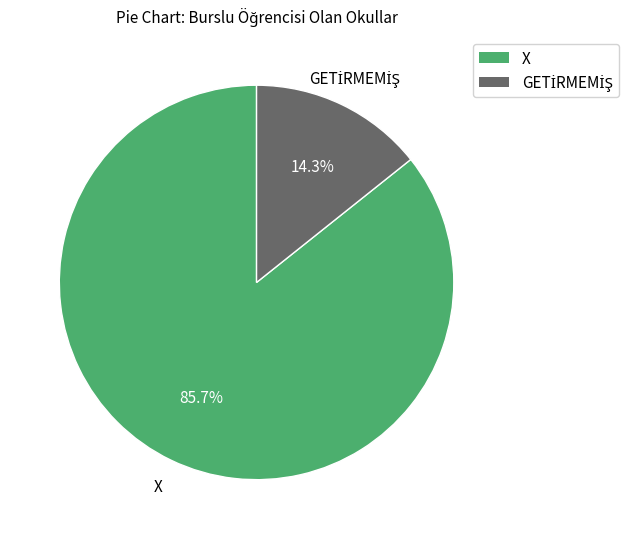

What is the majority slice?

X